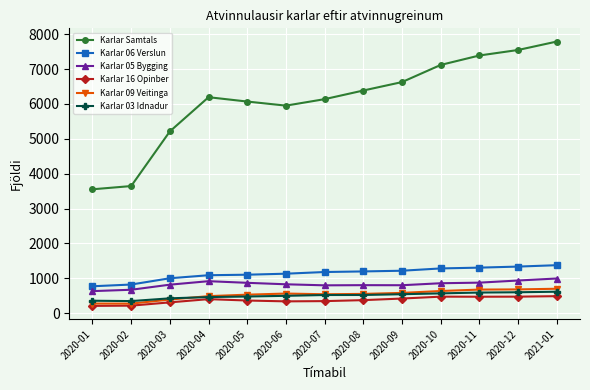

What is the total value across all series at 2020-11?

11301